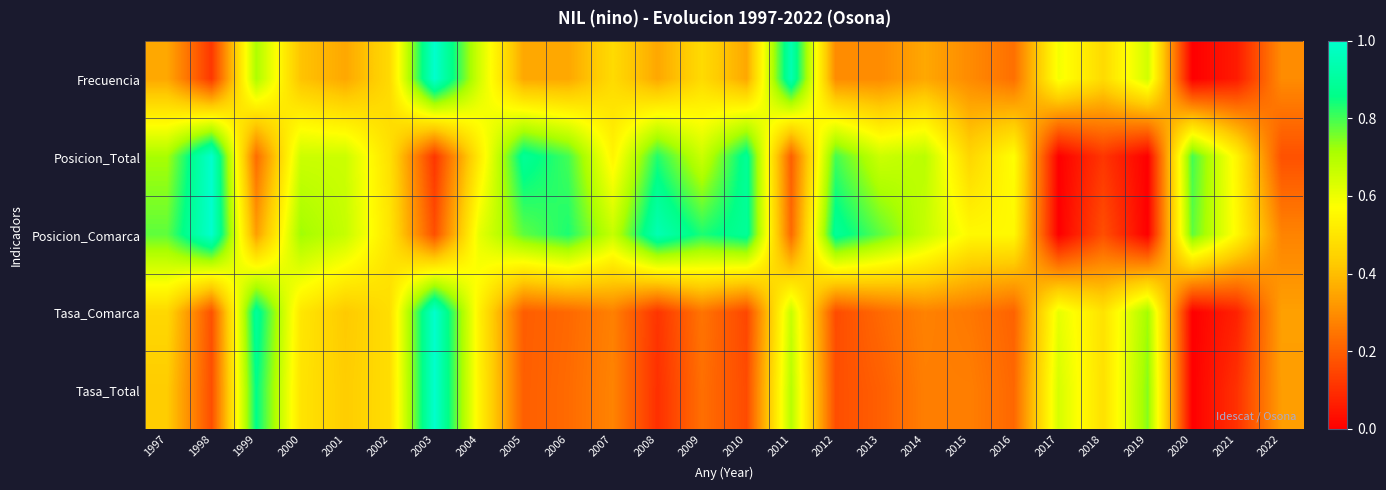

Reading left to right, what are all the values shown in this chart?

Frecuencia: 1997=0.4	1998=0.1	1999=0.7	2000=0.4	2001=0.4	2002=0.5	2003=1.0	2004=0.6	2005=0.4	2006=0.4	2007=0.5	2008=0.4	2009=0.5	2010=0.4	2011=0.9	2012=0.3	2013=0.3	2014=0.4	2015=0.3	2016=0.2	2017=0.6	2018=0.5	2019=0.6	2020=0.0	2021=0.1	2022=0.3
Posicion_Total: 1997=0.7	1998=1.0	1999=0.2	2000=0.7	2001=0.7	2002=0.5	2003=0.1	2004=0.5	2005=0.9	2006=0.8	2007=0.5	2008=0.8	2009=0.7	2010=0.9	2011=0.2	2012=0.8	2013=0.7	2014=0.7	2015=0.5	2016=0.6	2017=0.0	2018=0.1	2019=0.0	2020=0.8	2021=0.5	2022=0.2
Posicion_Comarca: 1997=0.8	1998=1.0	1999=0.3	2000=0.7	2001=0.7	2002=0.5	2003=0.2	2004=0.6	2005=0.8	2006=0.8	2007=0.7	2008=0.9	2009=0.8	2010=0.9	2011=0.2	2012=0.9	2013=0.8	2014=0.7	2015=0.6	2016=0.6	2017=0.0	2018=0.2	2019=0.0	2020=0.8	2021=0.6	2022=0.3
Tasa_Comarca: 1997=0.5	1998=0.2	1999=0.9	2000=0.5	2001=0.4	2002=0.5	2003=1.0	2004=0.5	2005=0.2	2006=0.2	2007=0.3	2008=0.1	2009=0.2	2010=0.2	2011=0.7	2012=0.2	2013=0.2	2014=0.3	2015=0.3	2016=0.2	2017=0.6	2018=0.5	2019=0.7	2020=0.0	2021=0.1	2022=0.3
Tasa_Total: 1997=0.4	1998=0.2	1999=0.9	2000=0.5	2001=0.4	2002=0.5	2003=1.0	2004=0.5	2005=0.2	2006=0.2	2007=0.3	2008=0.1	2009=0.2	2010=0.2	2011=0.7	2012=0.2	2013=0.2	2014=0.3	2015=0.3	2016=0.2	2017=0.6	2018=0.5	2019=0.7	2020=0.0	2021=0.1	2022=0.3